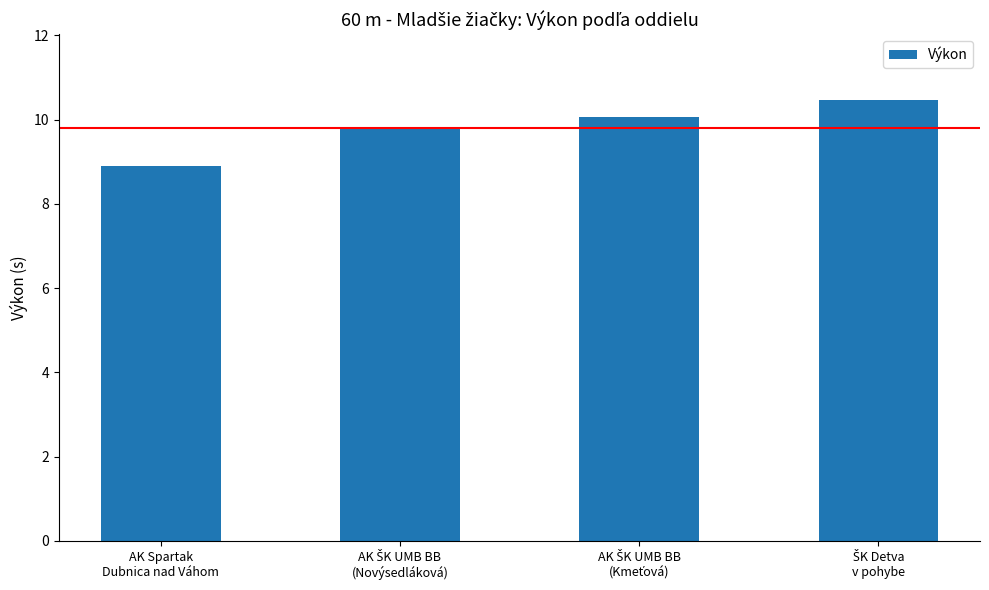

What is the sum of all values?

39.2